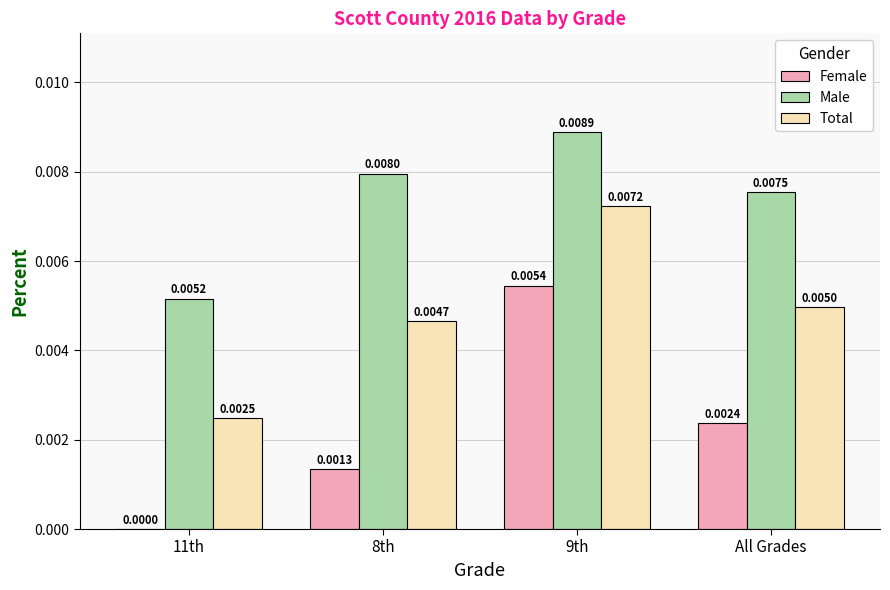

At which category is the sum across all series the highest?

9th